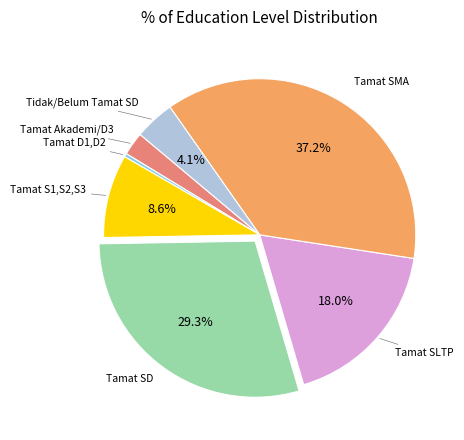

Is there any slice that represents more than half of the pie?

No